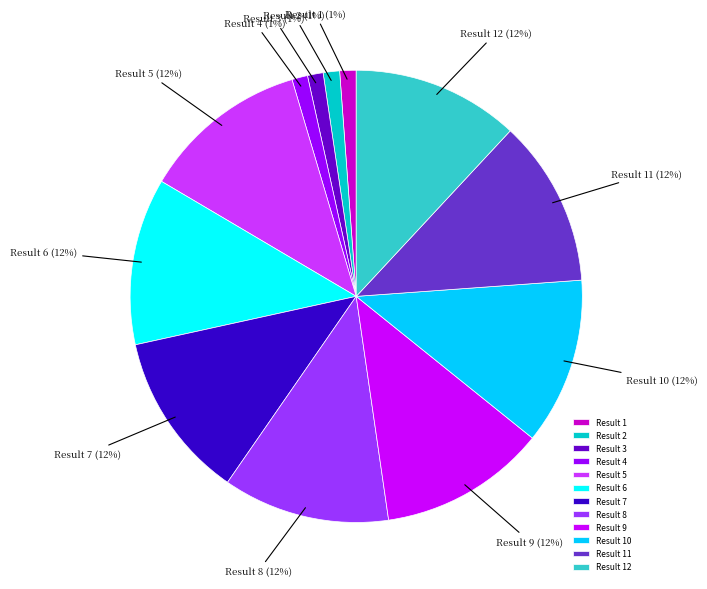

How many slices are in this pie chart?

12